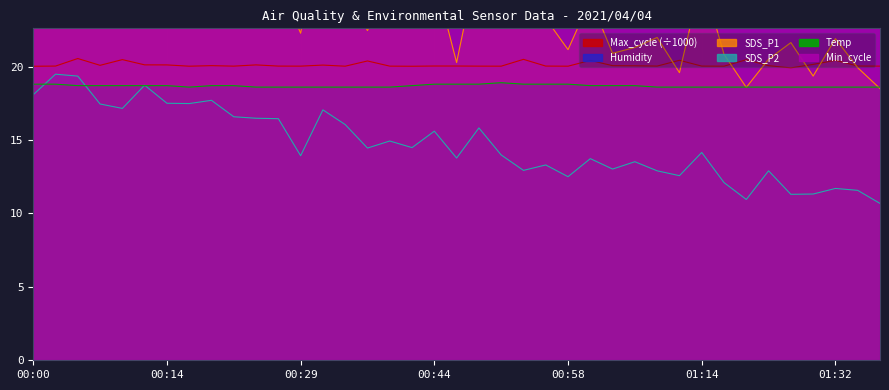

How many interior local valleys does the Temp series have?

1